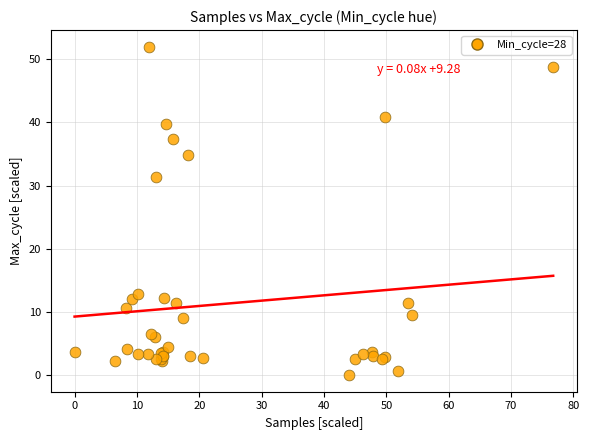

What Y value in the scatter plot is closest to 26?

31.4